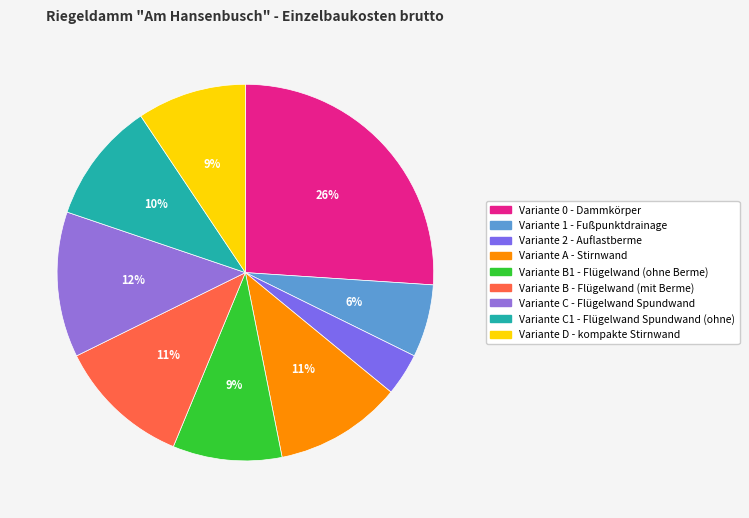

Count the number of slices in the pie.

9